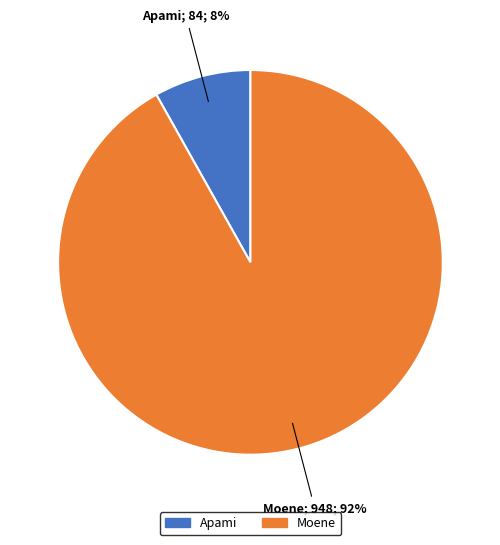

Count the number of slices in the pie.

2